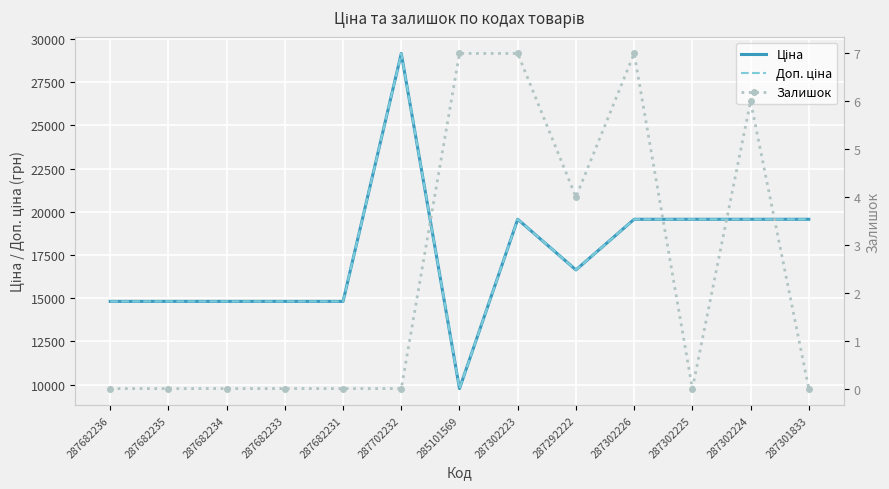

Reading right to left, extract all data points from this chart.

Ціна: 19564.9	19564.9	19564.9	19564.9	16636.8	19564.9	9775.5	29152.3	14817.6	14817.6	14817.6	14817.6	14817.6
Доп. ціна: 19564.9	19564.9	19564.9	19564.9	16636.8	19564.9	9775.5	29152.3	14817.6	14817.6	14817.6	14817.6	14817.6
Залишок: 0.0	6.0	0.0	7.0	4.0	7.0	7.0	0.0	0.0	0.0	0.0	0.0	0.0